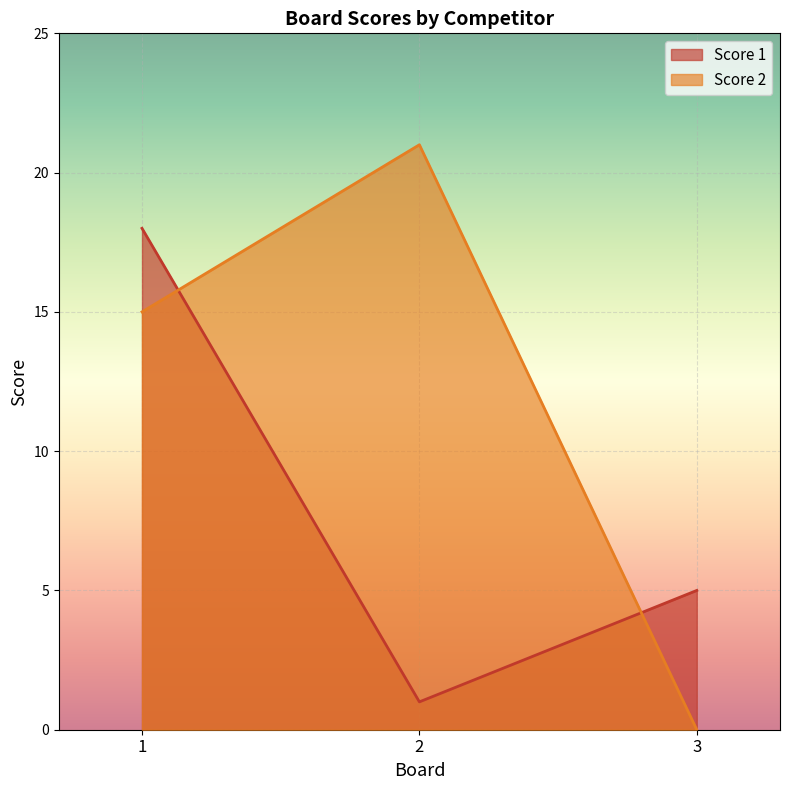

What is the difference between the Score 2 values at 1 and 2?

6